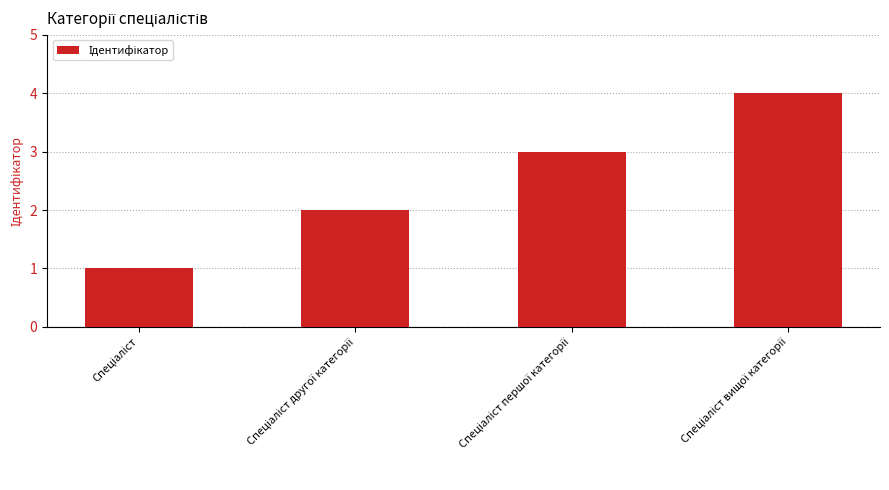

What is the greatest value displayed?

4